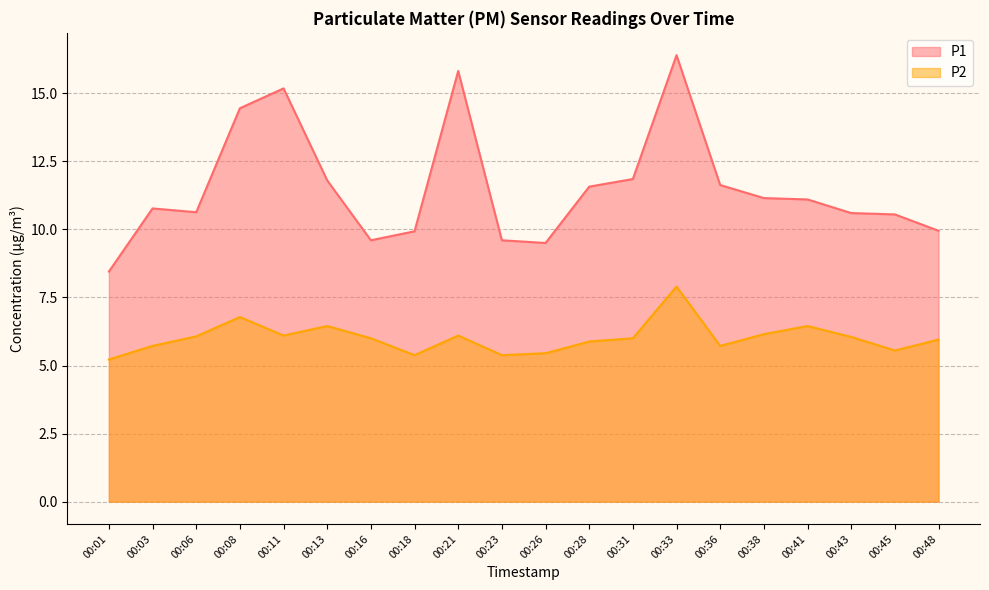

Reading left to right, transcribe all the data shown in this chart.

P1: 00:01=8.4	00:03=10.8	00:06=10.6	00:08=14.4	00:11=15.2	00:13=11.8	00:16=9.6	00:18=9.9	00:21=15.8	00:23=9.6	00:26=9.5	00:28=11.6	00:31=11.8	00:33=16.4	00:36=11.6	00:38=11.2	00:41=11.1	00:43=10.6	00:45=10.6	00:48=9.9
P2: 00:01=5.2	00:03=5.7	00:06=6.1	00:08=6.8	00:11=6.1	00:13=6.5	00:16=6.0	00:18=5.4	00:21=6.1	00:23=5.4	00:26=5.5	00:28=5.9	00:31=6.0	00:33=7.9	00:36=5.7	00:38=6.2	00:41=6.5	00:43=6.0	00:45=5.5	00:48=6.0